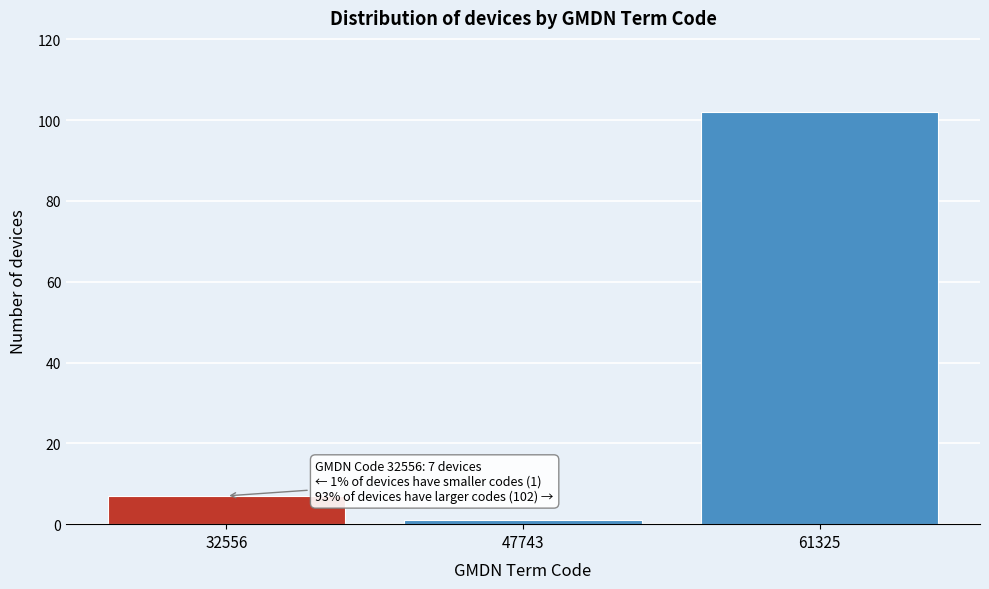

Reading right to left, transcribe all the data shown in this chart.

102	1	7